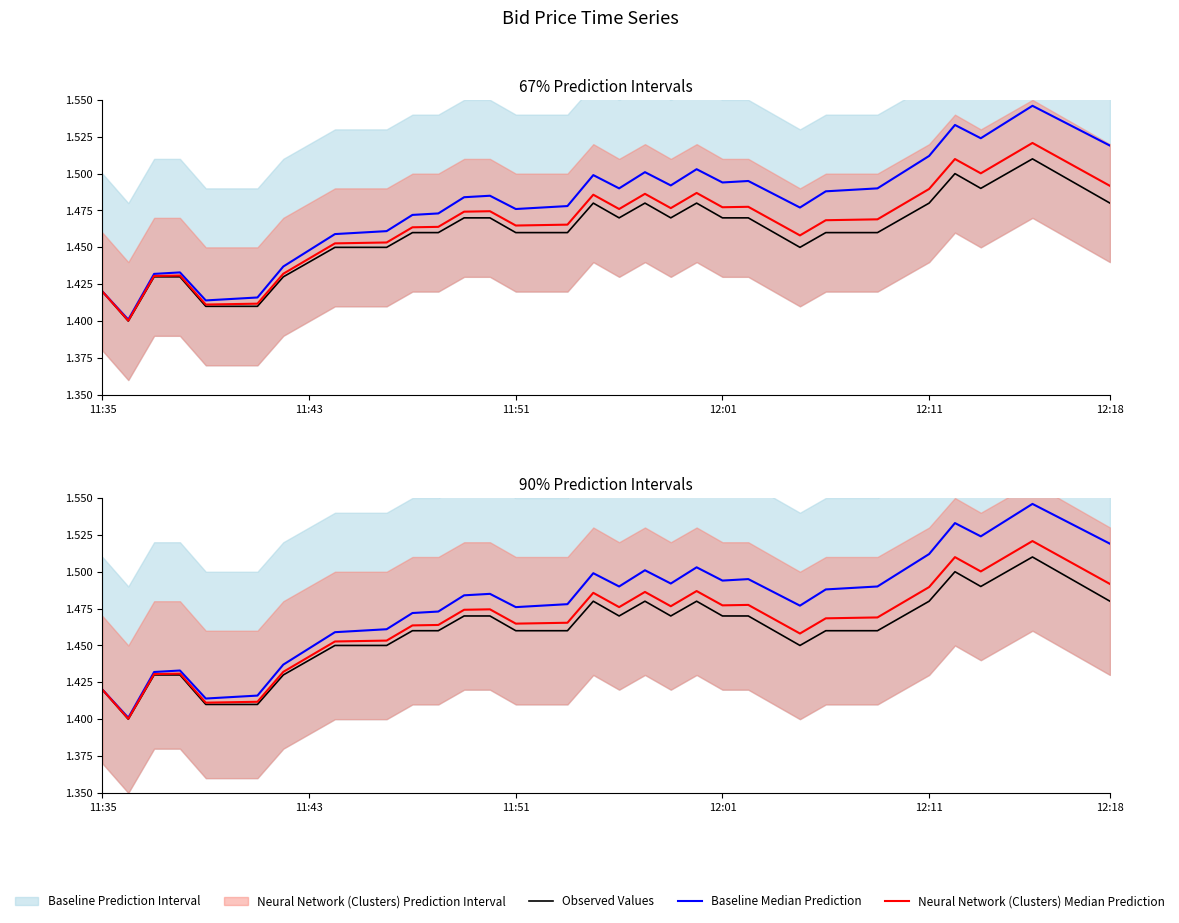

What is the value of the Baseline Median Prediction point at the 24th from the left?

1.5